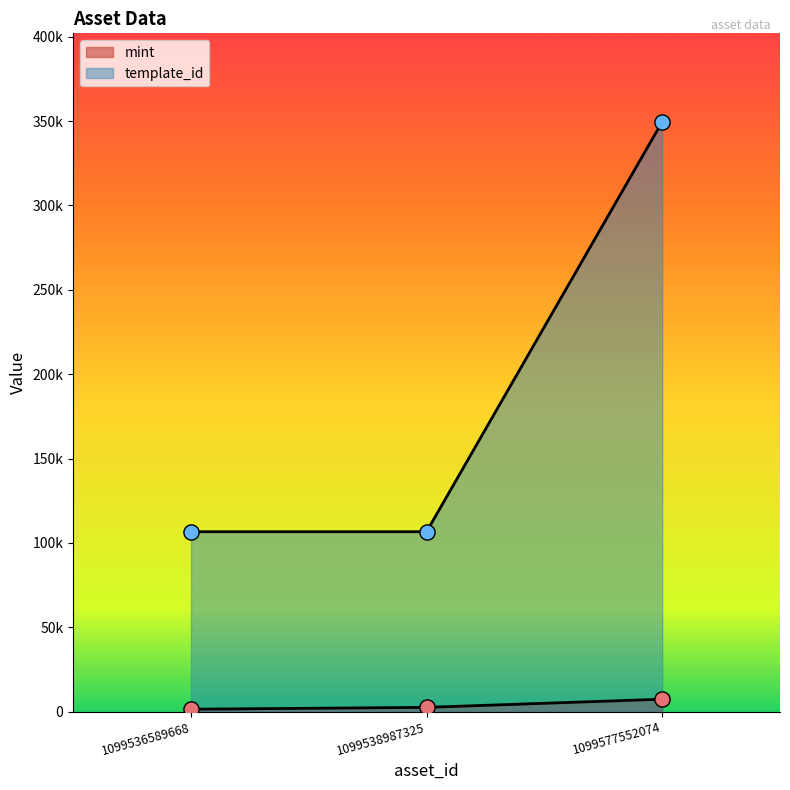

Which series reaches the minimum Y coordinate?

mint